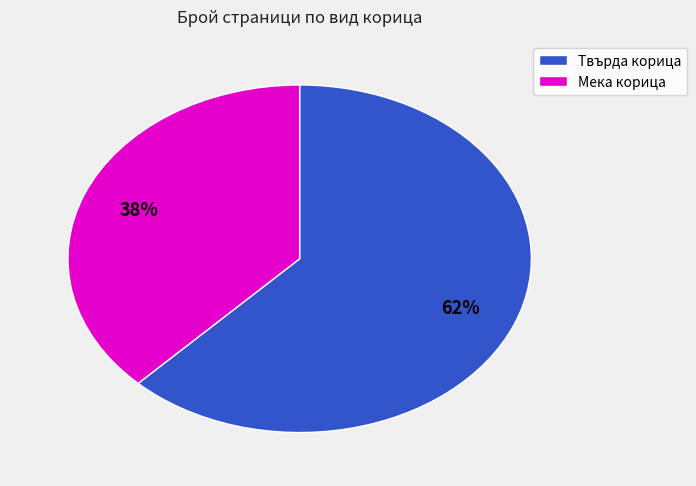

Is there any slice that represents more than half of the pie?

Yes